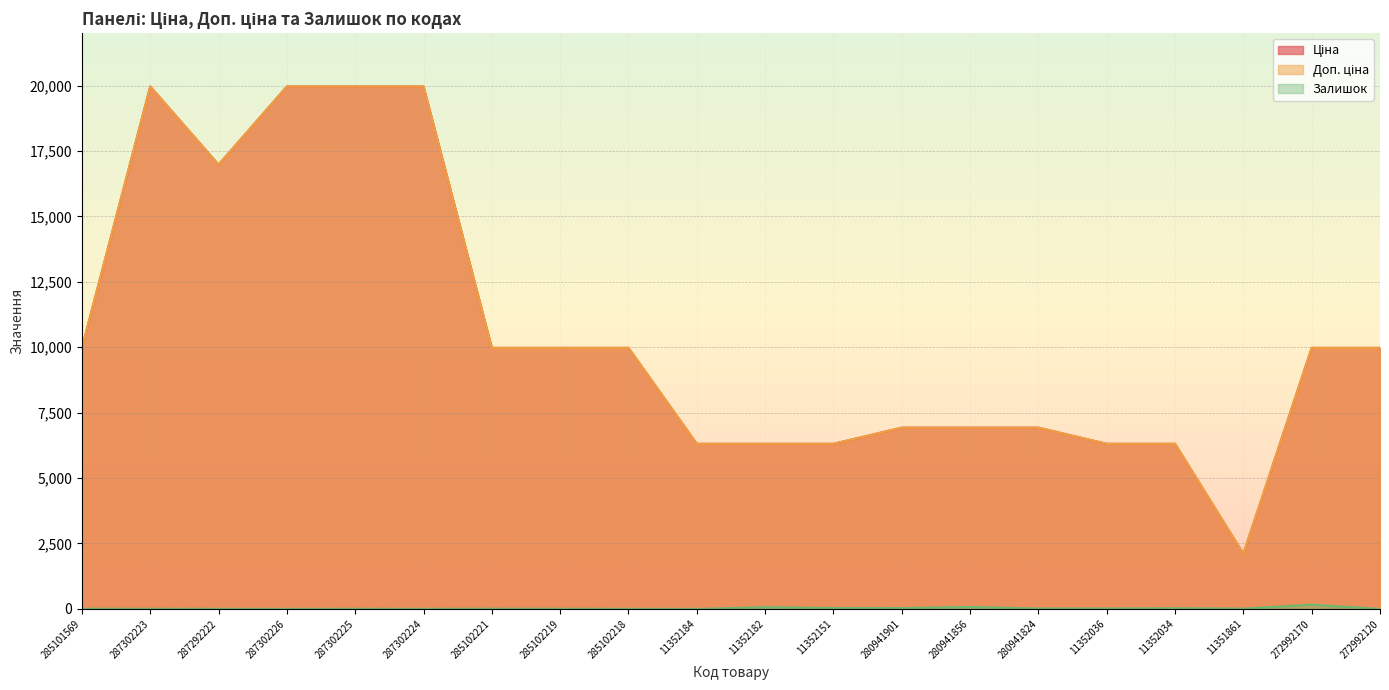

True or false: Ціна and Залишок cross at least once.

False